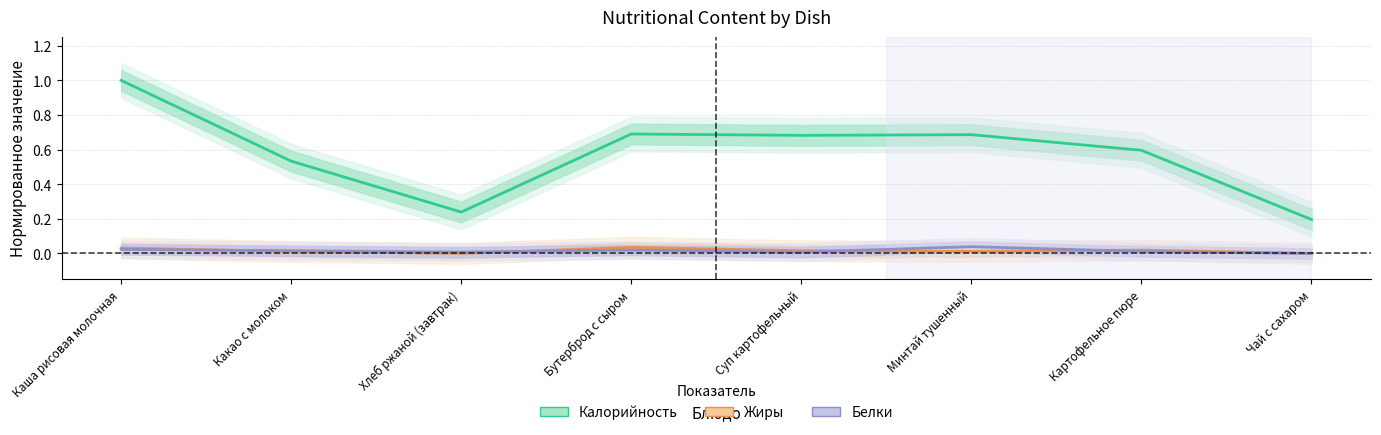

What position from the right is Минтай тушенный?

3